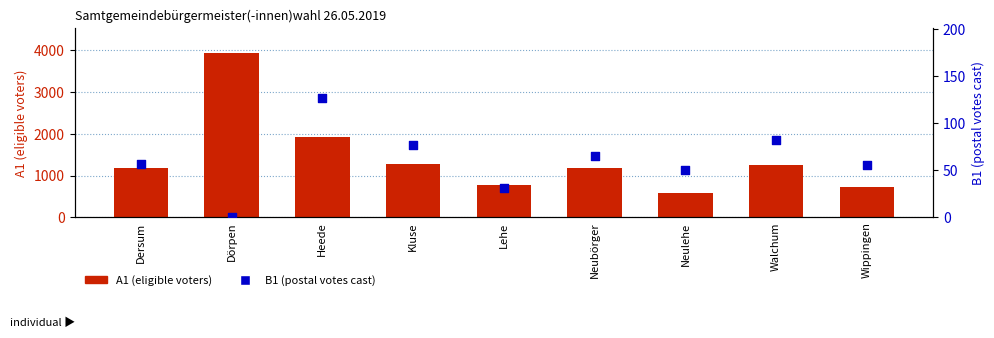

What are all the series names shown in the legend?

A1 (eligible voters), B1 (postal votes cast)